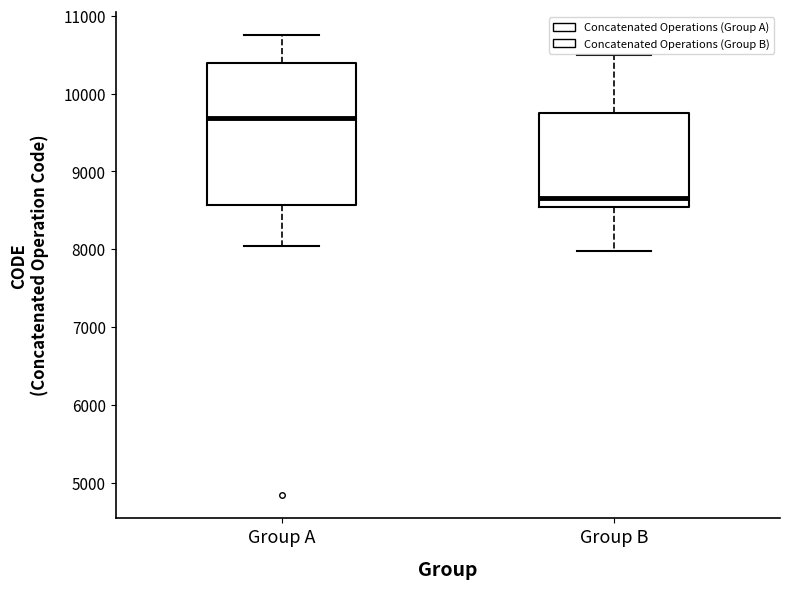

Reading left to right, read every box against the y-axis: the position of its median line, the range the box covers, and the ends of its whiskers. The values are not printed on the chart, so give them approximately, as read against the axis.

Group A: median 9700, box 8600 to 10400, whiskers 8000 to 10800
Group B: median 8700, box 8500 to 9800, whiskers 8000 to 10500